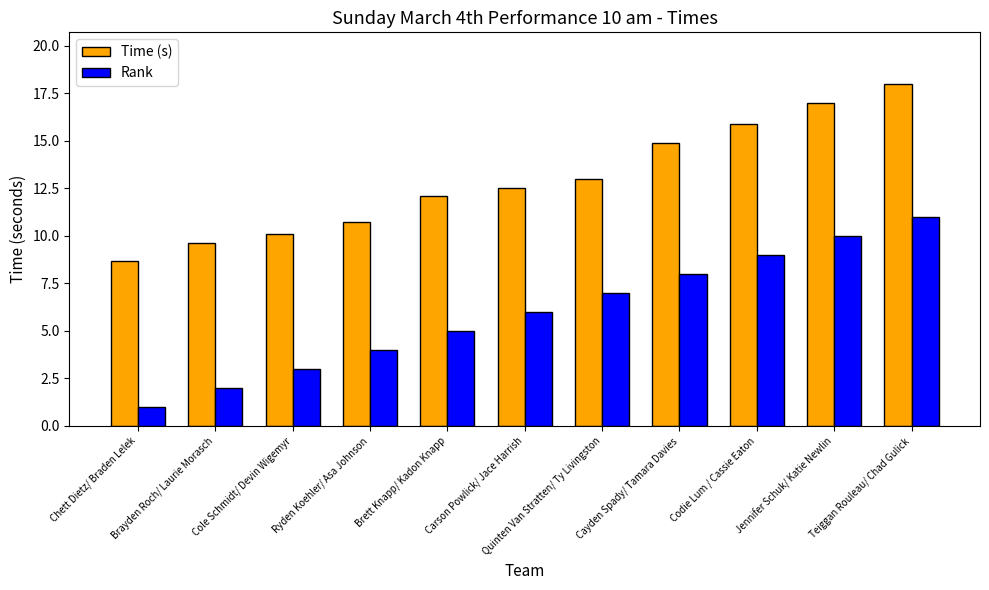

Which series has the largest total across all categories?

Time (s)